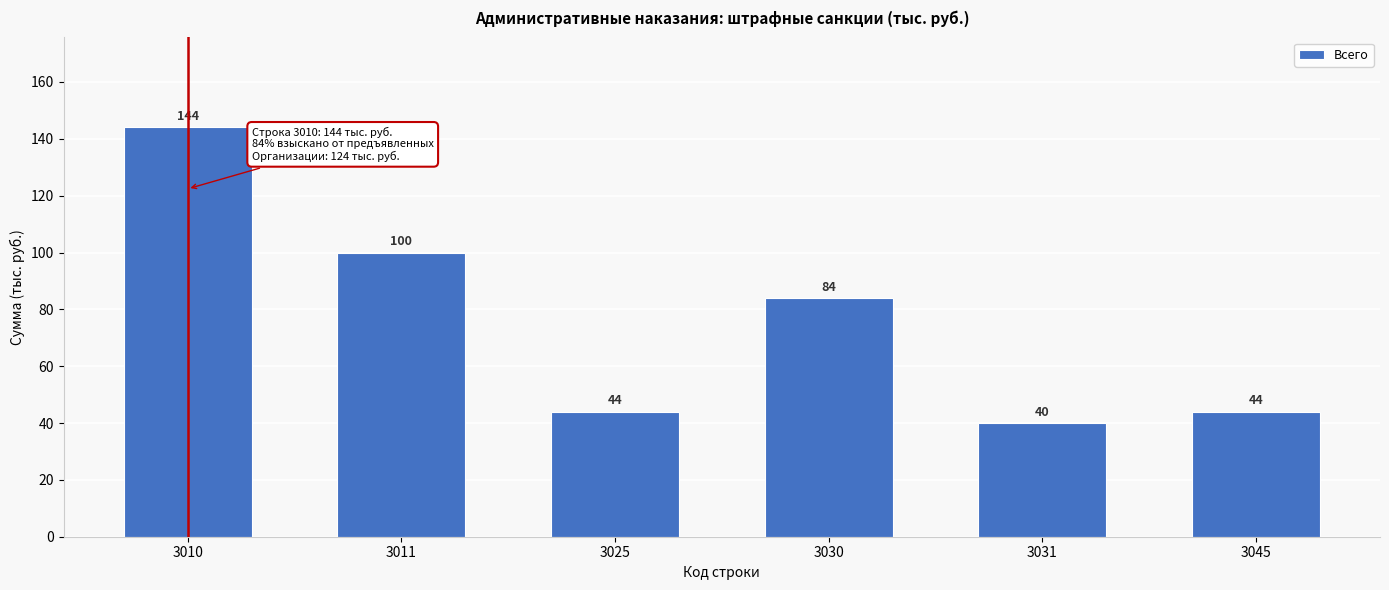

Reading left to right, list all the values displayed in this chart.

3010=144	3011=100	3025=44	3030=84	3031=40	3045=44